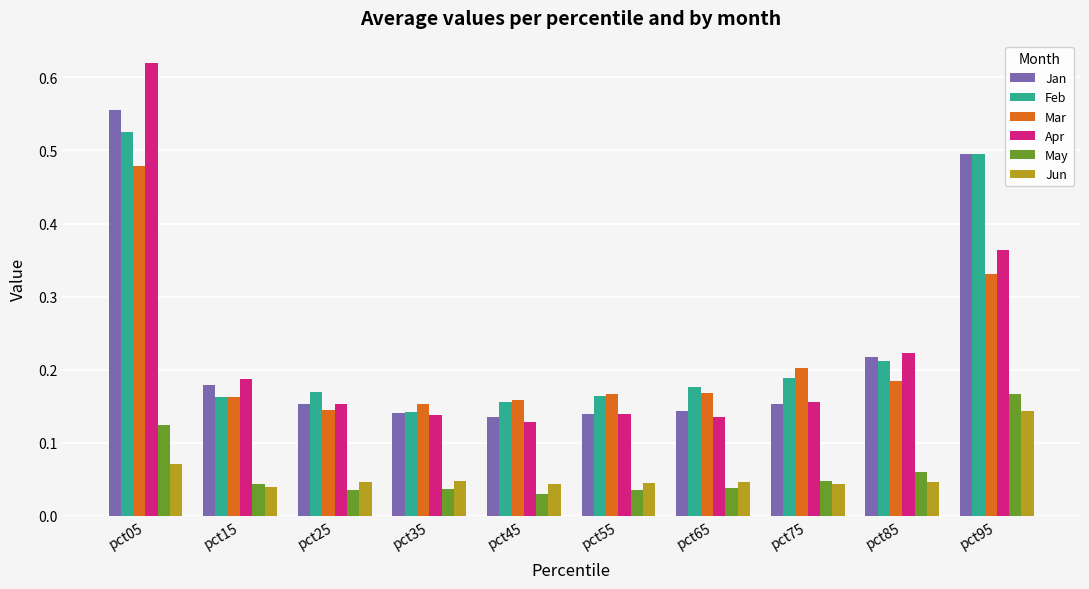

Between pct05 and pct85, which series saw the biggest shift?

Apr